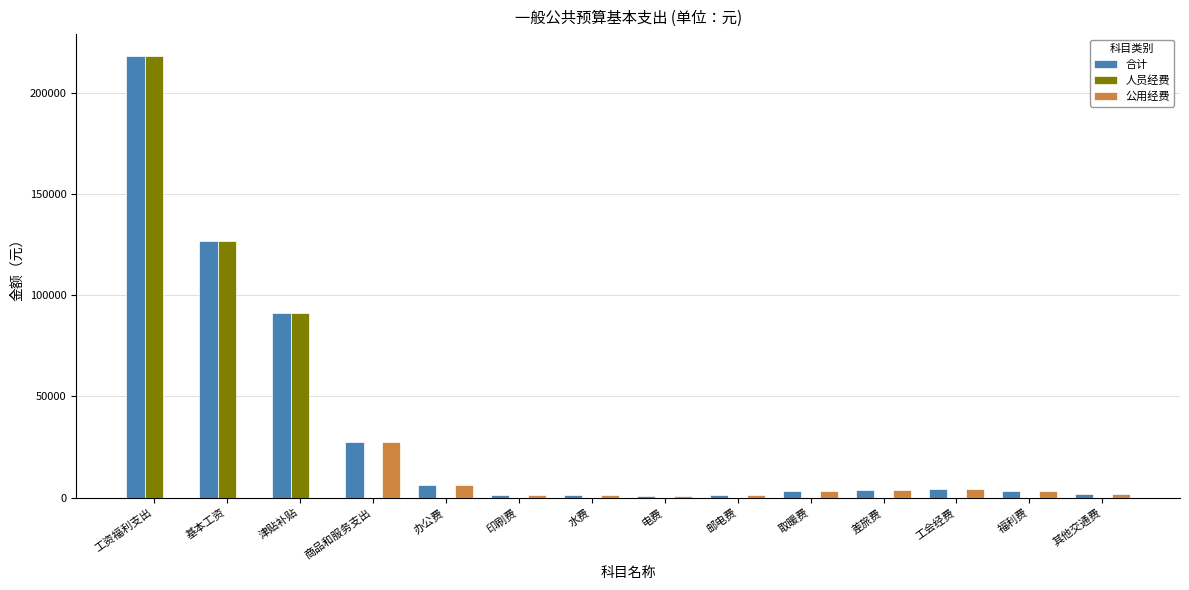

Does the chart contain stacked bars?

No